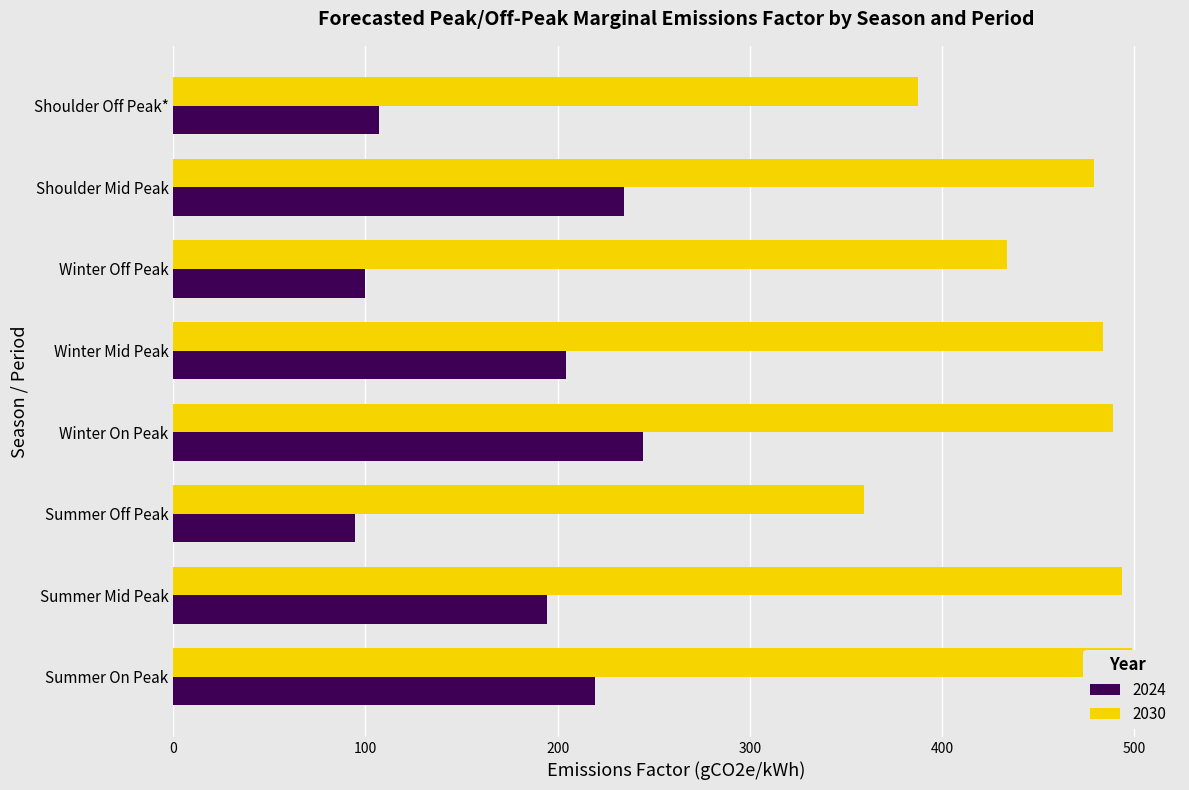

What is the total value across all series at Shoulder Mid Peak?

713.5